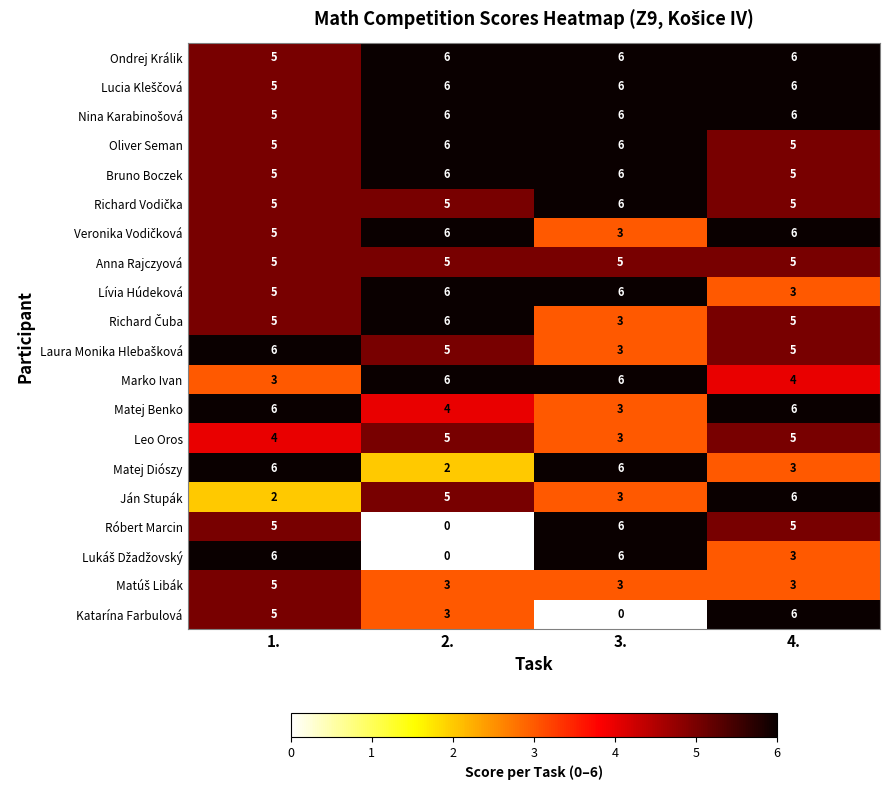

What is the difference between the maximum and second lowest values in the Ján Stupák series?

3